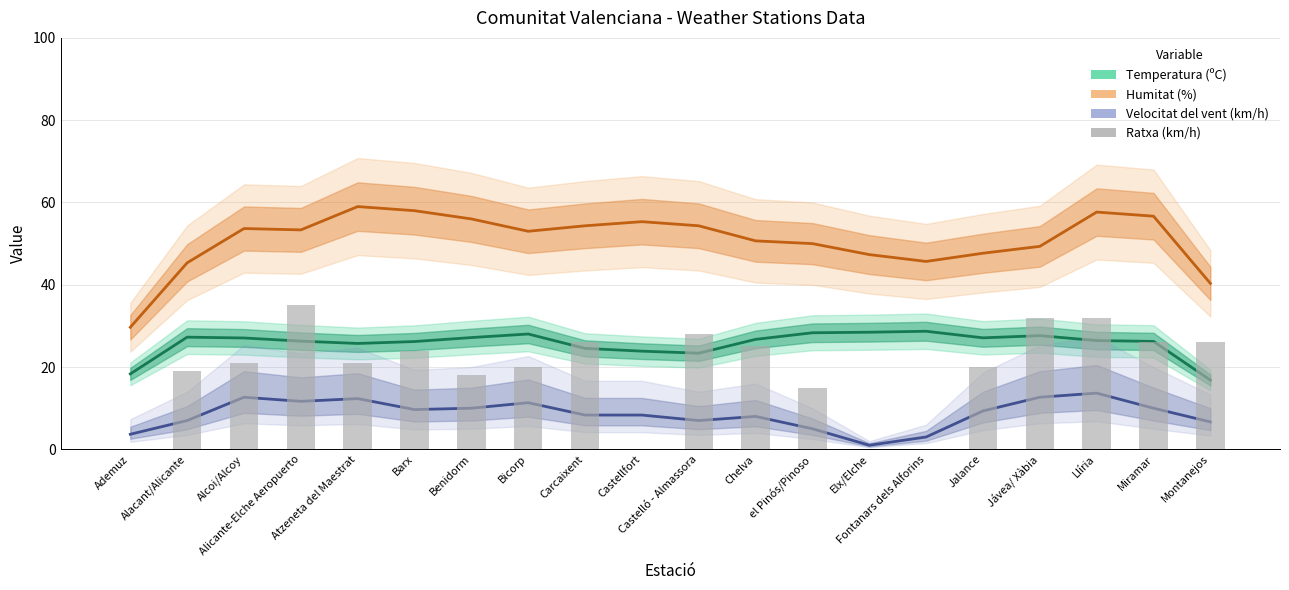

What is the approximate value of Humitat (%) at Atzeneta del Maestrat?

59.0